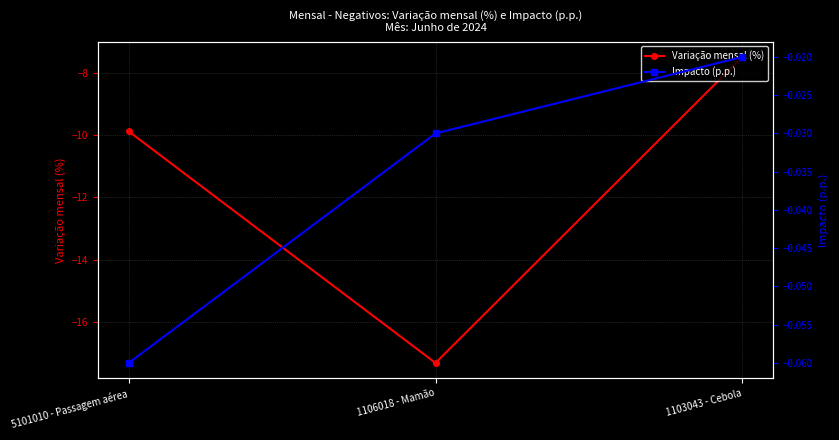

Rank the series by their maximum value, from highest to lowest.

Impacto (p.p.), Variação mensal (%)